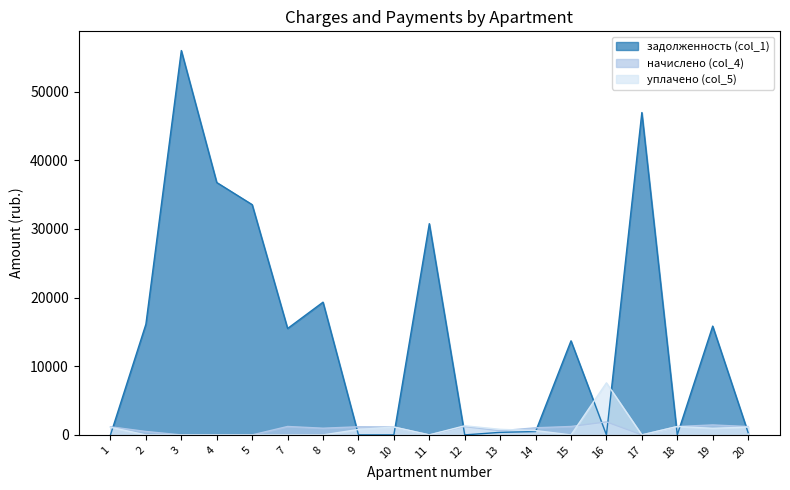

The value of начислено (col_4) at 12 is 1219.1. True or false?

True